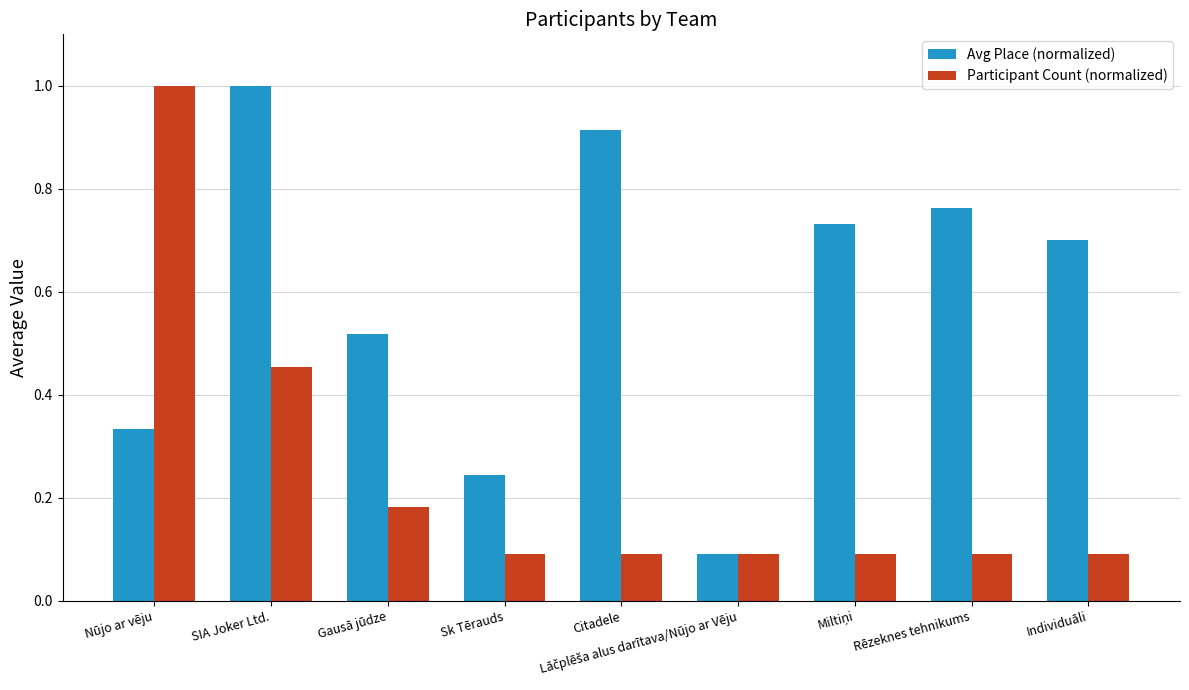

True or false: Avg Place (normalized) has a value of 0.2 at Nūjo ar vēju.

False